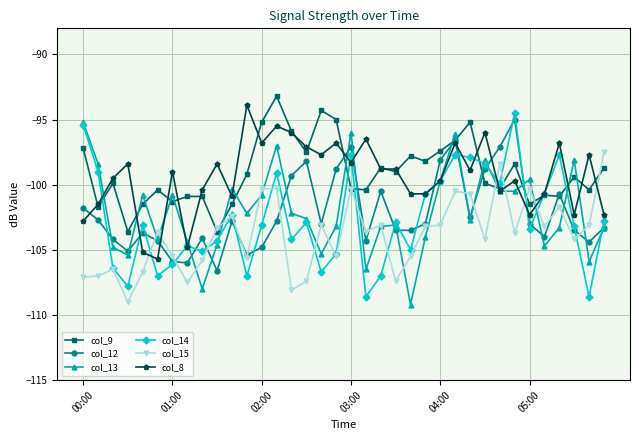

How many times do col_15 and col_14 cross each other?

15